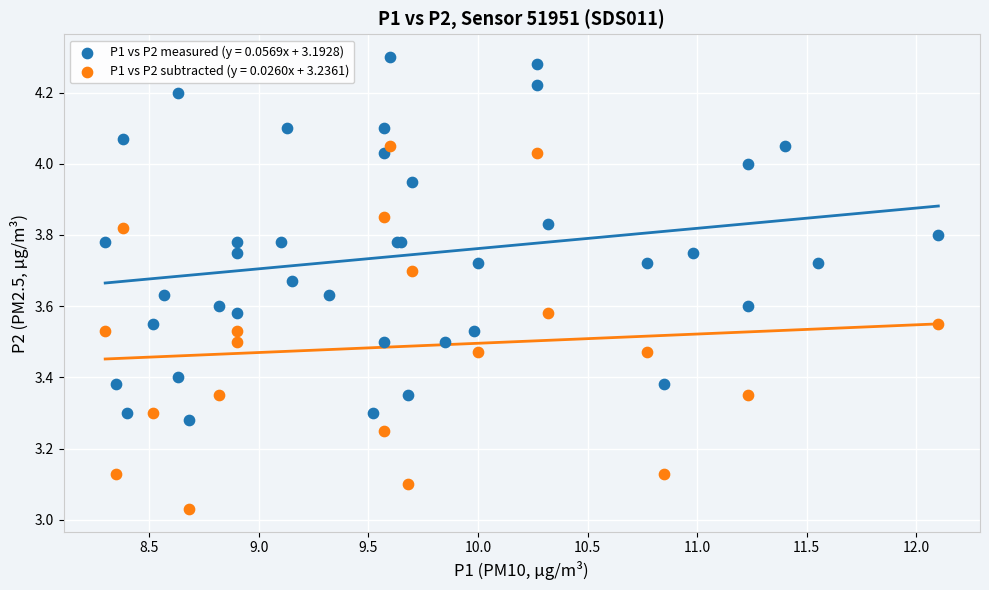

Which series reaches the minimum Y coordinate?

P1 vs P2 subtracted (y = 0.0260x + 3.2361)